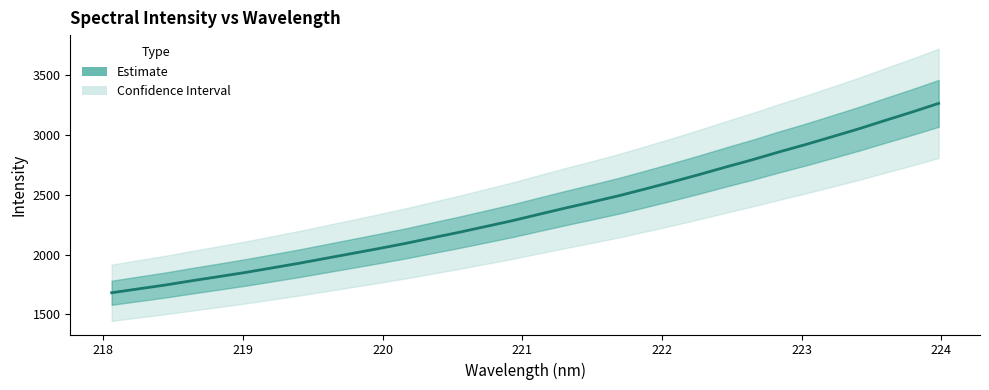

Count the number of values greater than 2336.

16